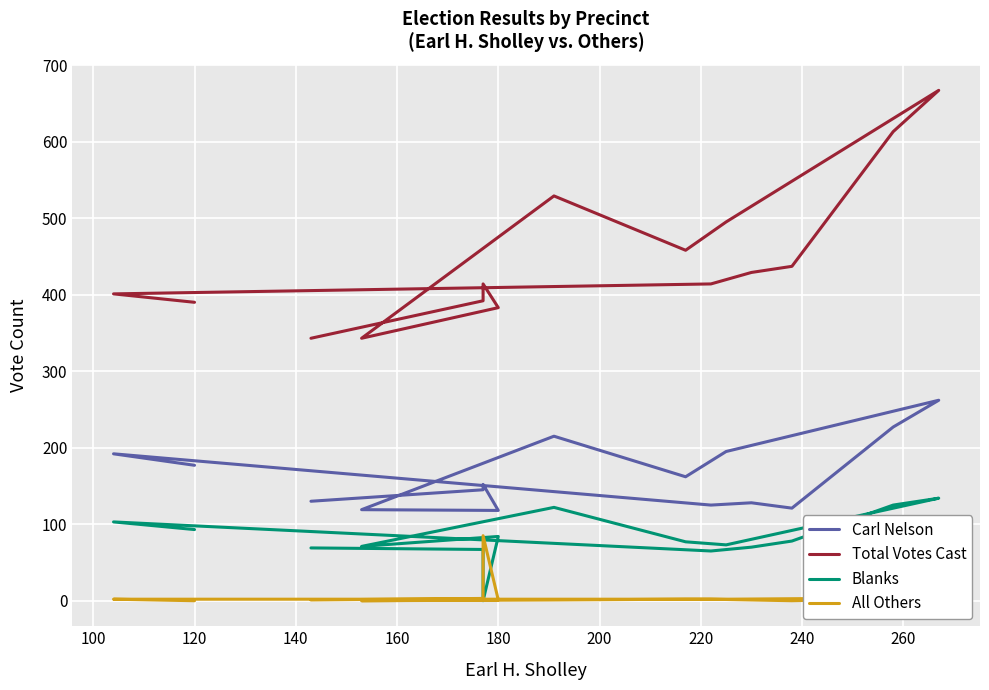

What position from the left is 220?

8